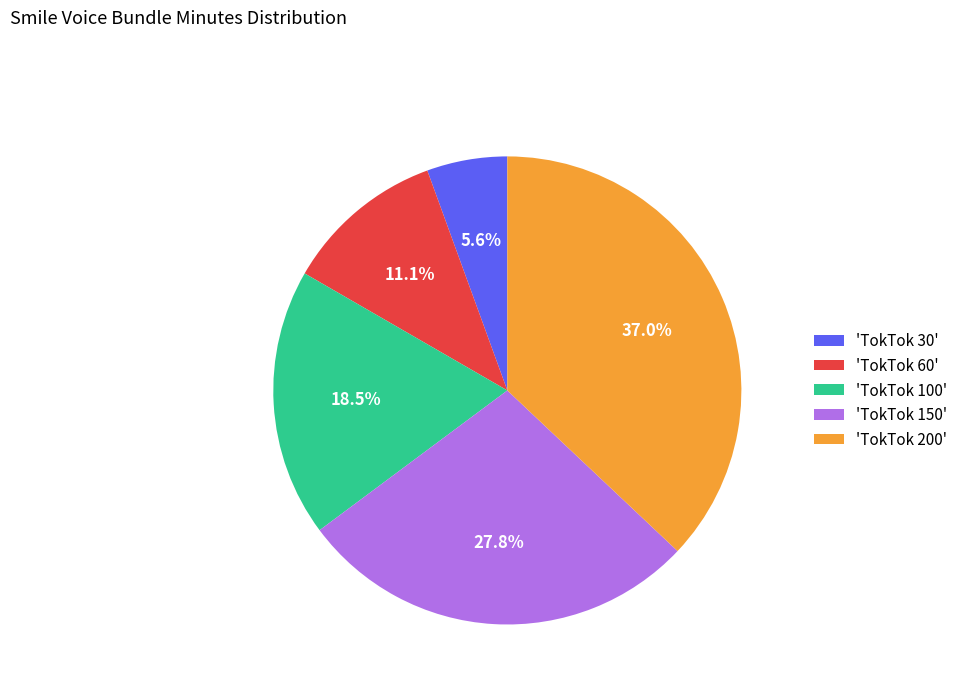

To the nearest percent, what is the average slice percentage?

20%